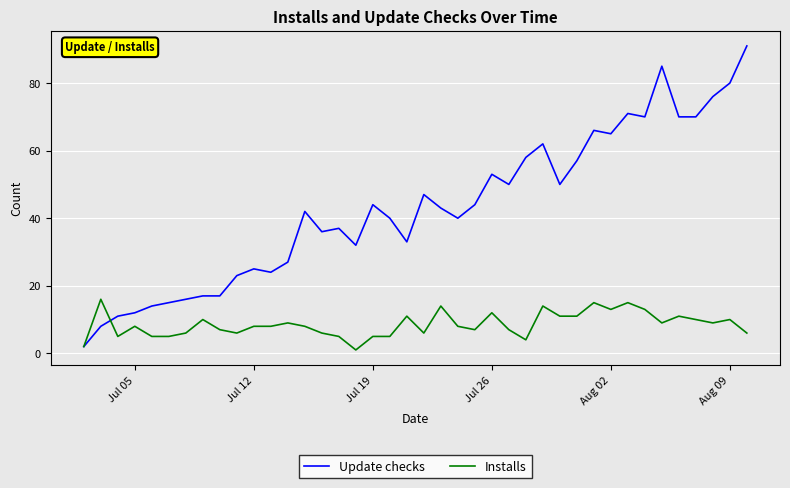

Reading left to right, list all the values displayed in this chart.

Update checks: 2	8	11	12	14	15	16	17	17	23	25	24	27	42	36	37	32	44	40	33	47	43	40	44	53	50	58	62	50	57	66	65	71	70	85	70	70	76	80	91
Installs: 2	16	5	8	5	5	6	10	7	6	8	8	9	8	6	5	1	5	5	11	6	14	8	7	12	7	4	14	11	11	15	13	15	13	9	11	10	9	10	6